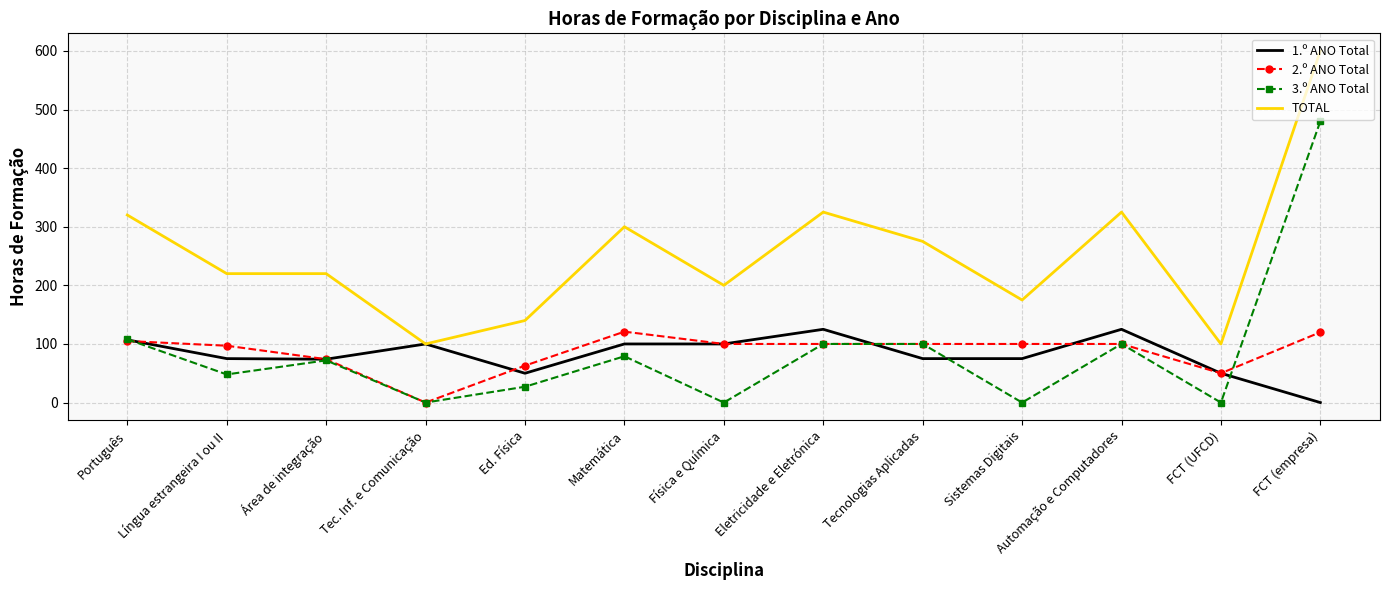

What is the spread (max minus min) of values at FCT (UFCD)?

100